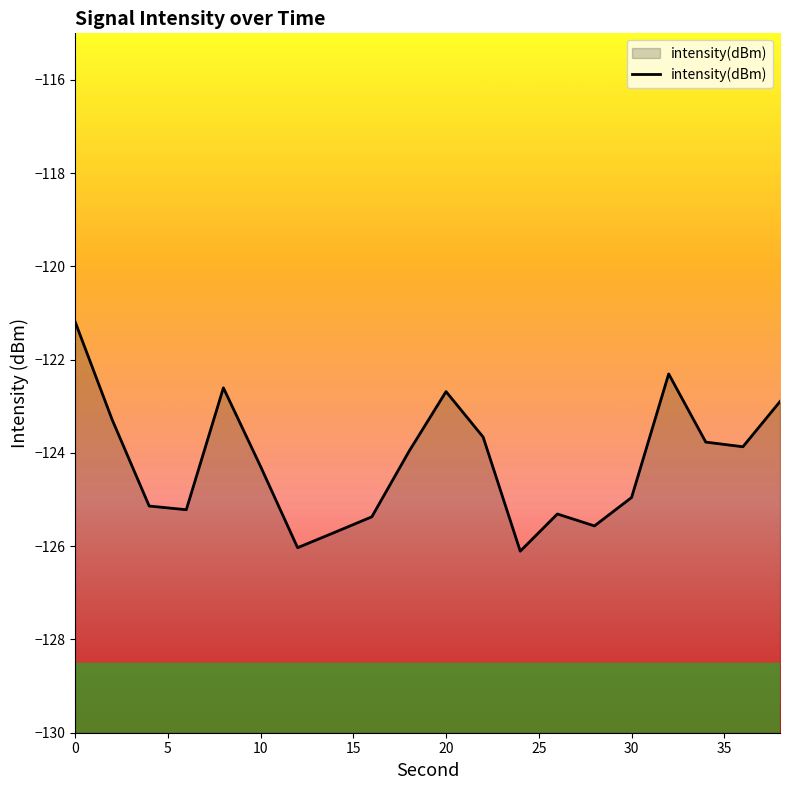

What is the smallest value displayed?

-126.1